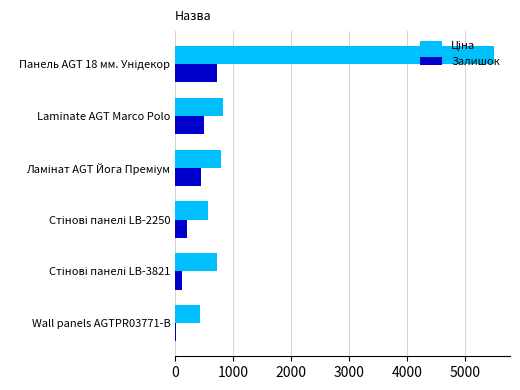

The value of Залишок at Laminate AGT Marco Polo is 799.5. True or false?

False